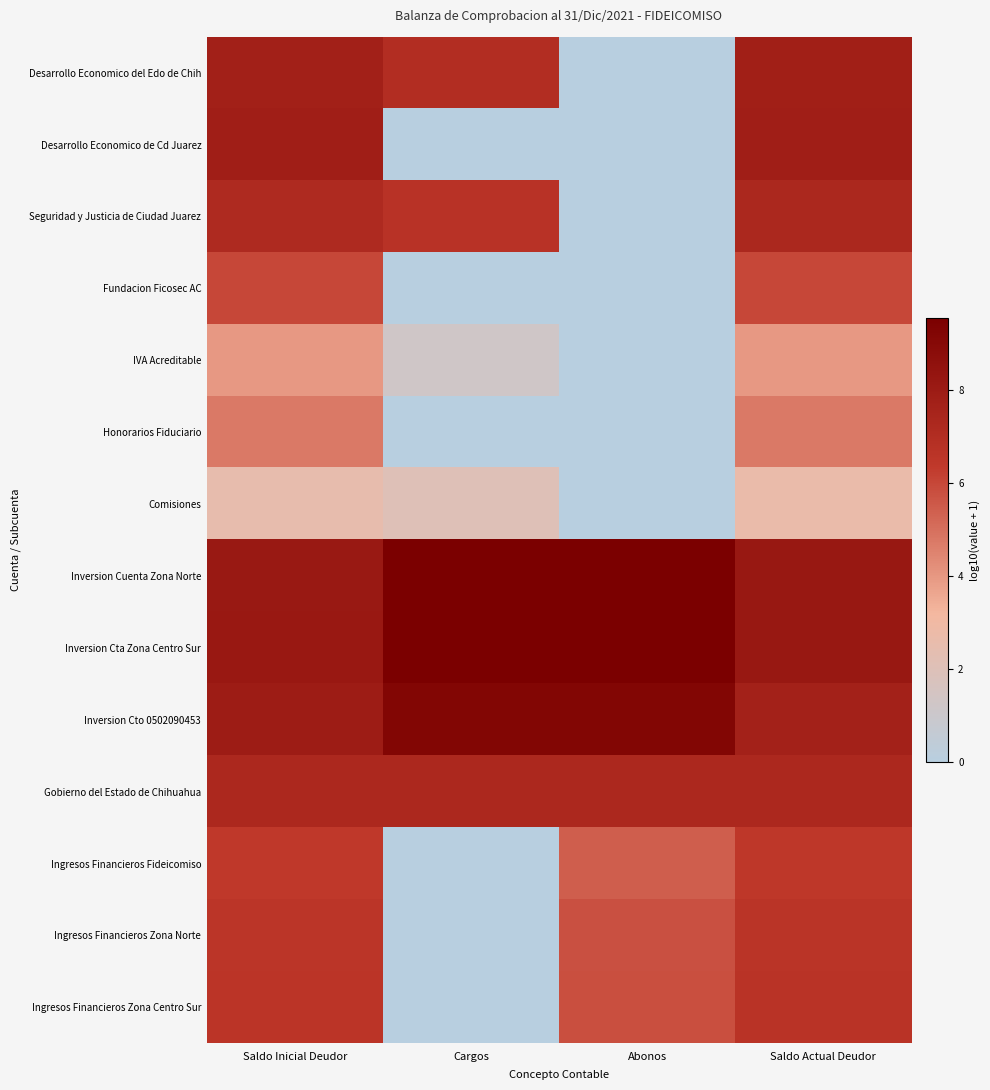

At which category is the sum across all series the highest?

Saldo Actual Deudor